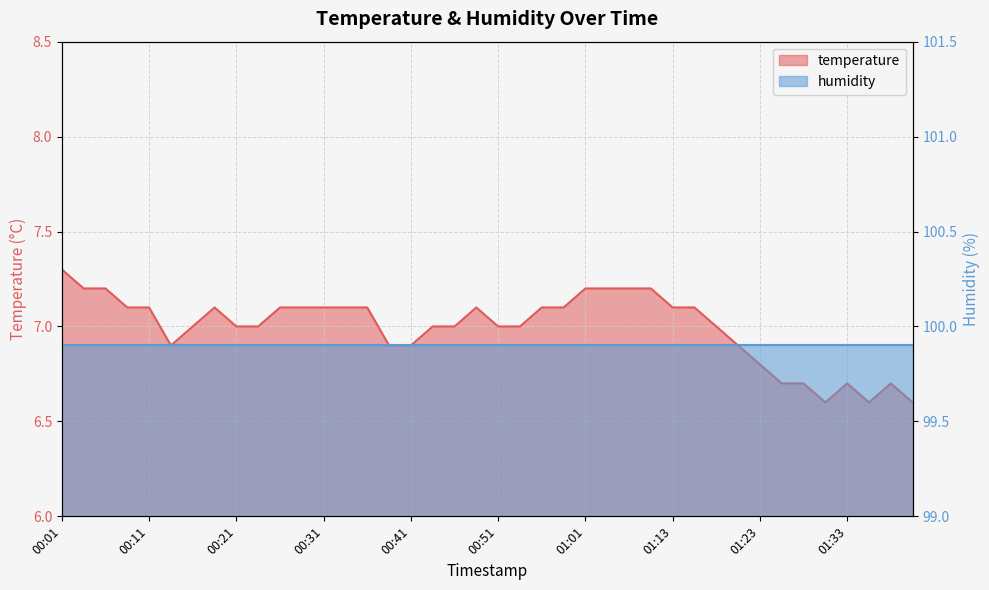

At which label is the value closest to 6?

01:31